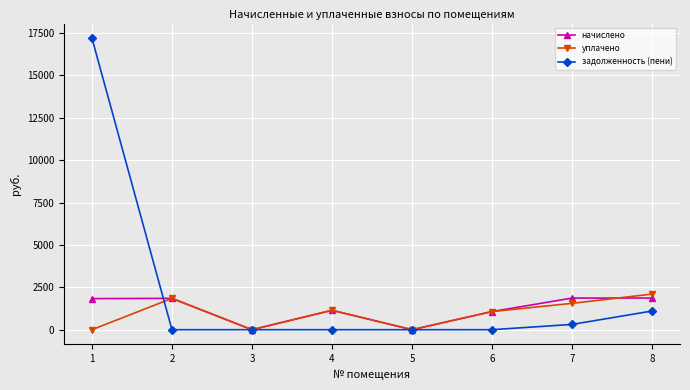

Rank the series by their average value, from highest to lowest.

задолженность (пени), начислено, уплачено